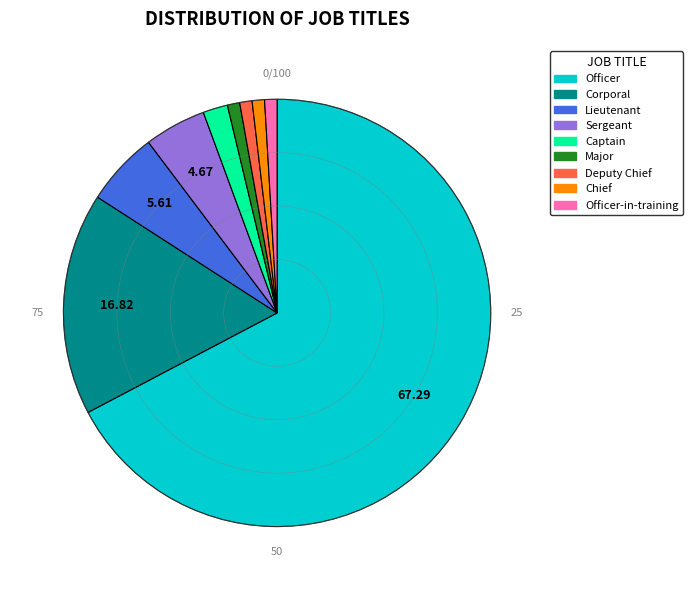

What is the majority slice?

Officer